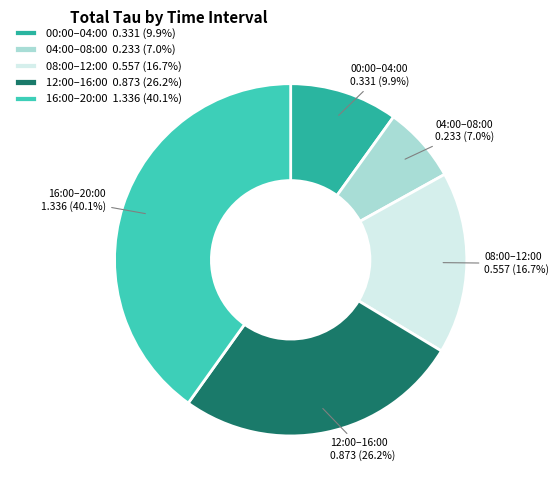

Approximately how many times larger is the value at 16:00–20:00 compared to 08:00–12:00?

2.4